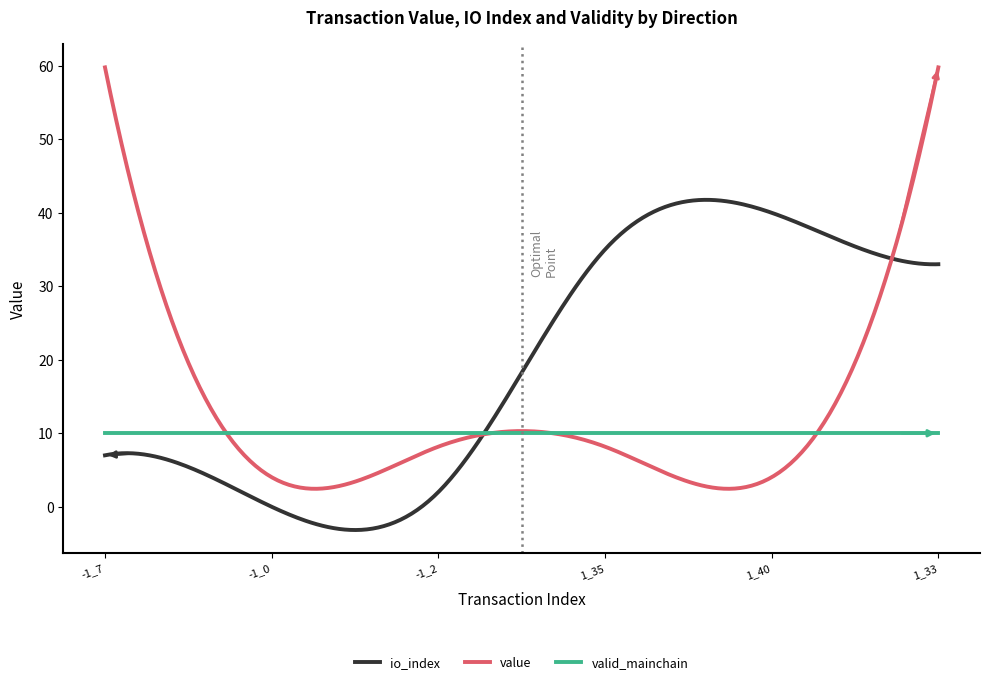

Which series has the largest range (max minus min)?

value